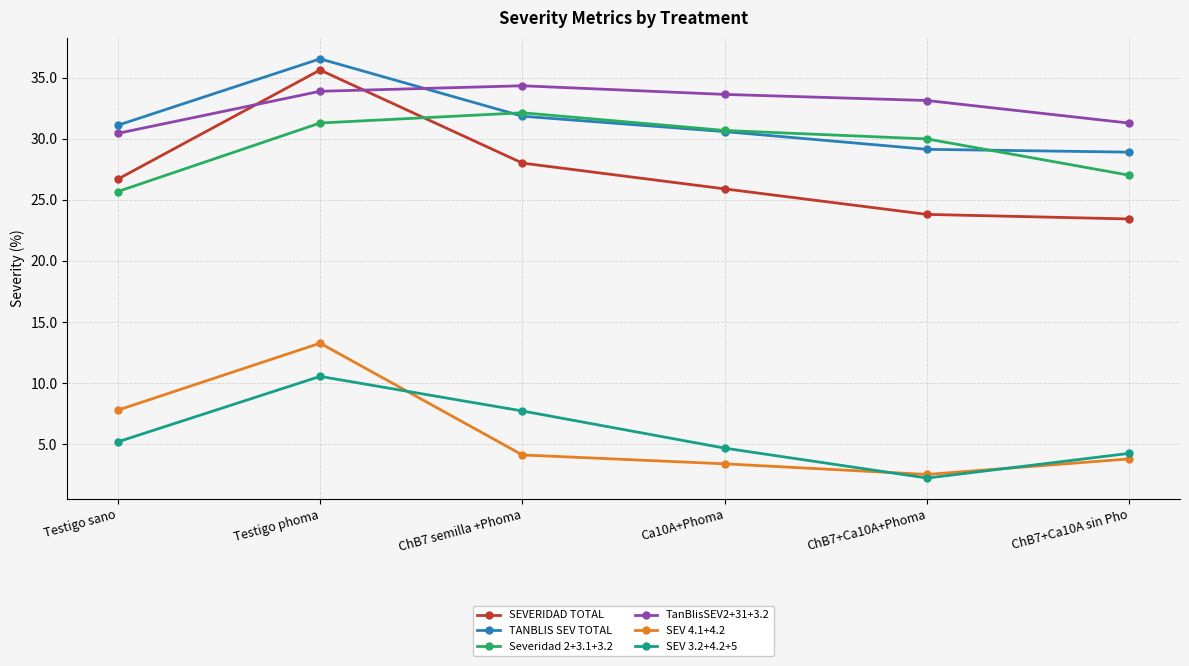

What is the total value across all series at ChB7 semilla +Phoma?

138.2